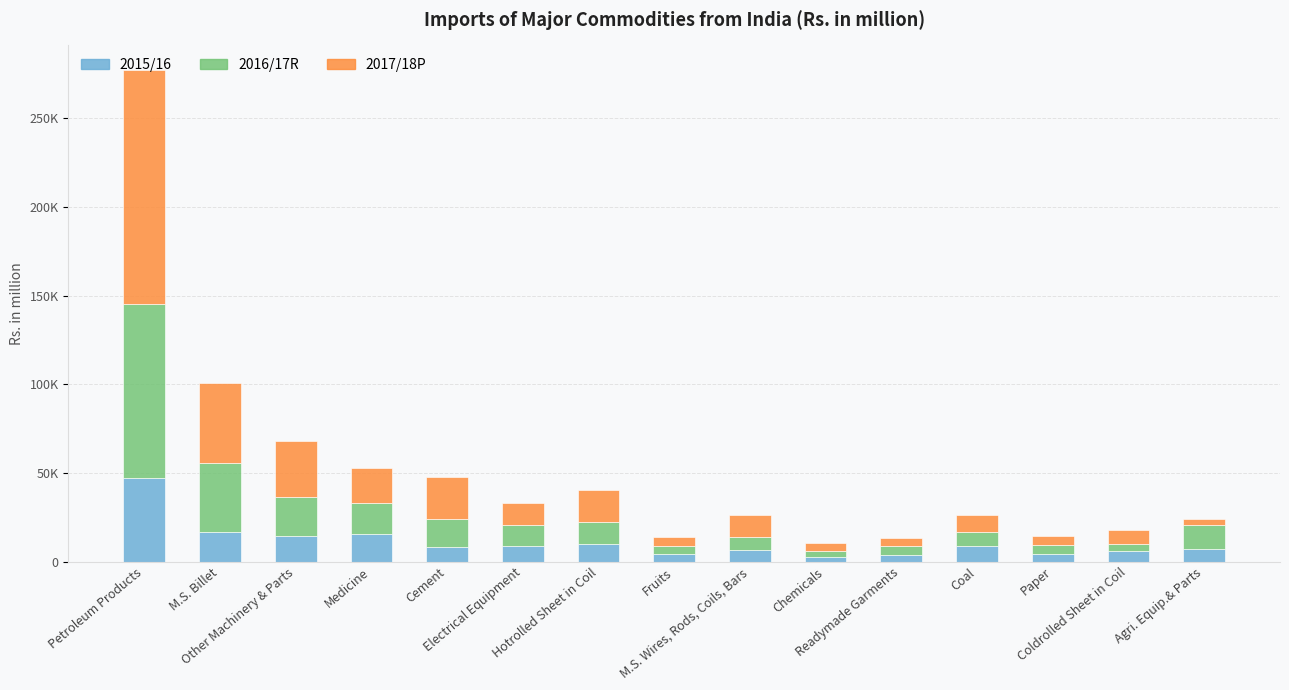

Does the chart contain stacked bars?

Yes